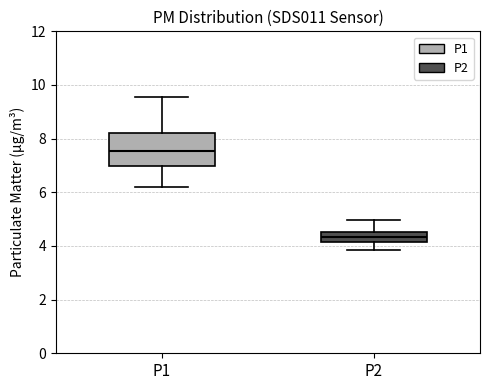

Which box's median line is the lowest?

P2